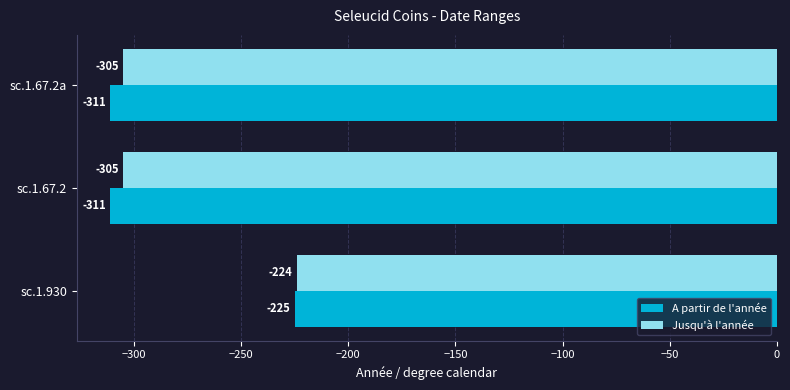

What is the sum of all Jusqu'à l'année values?

-834